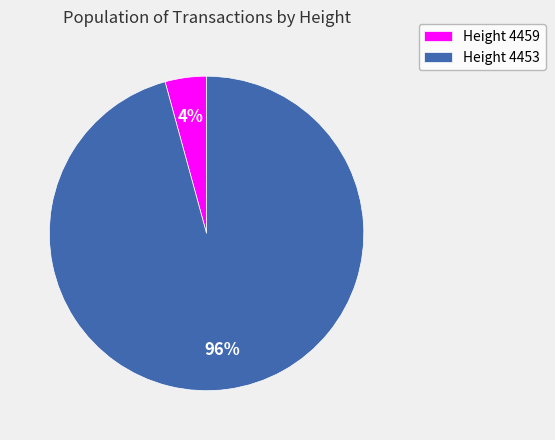

What percentage is the Height 4453 slice, to the nearest percent?

96%